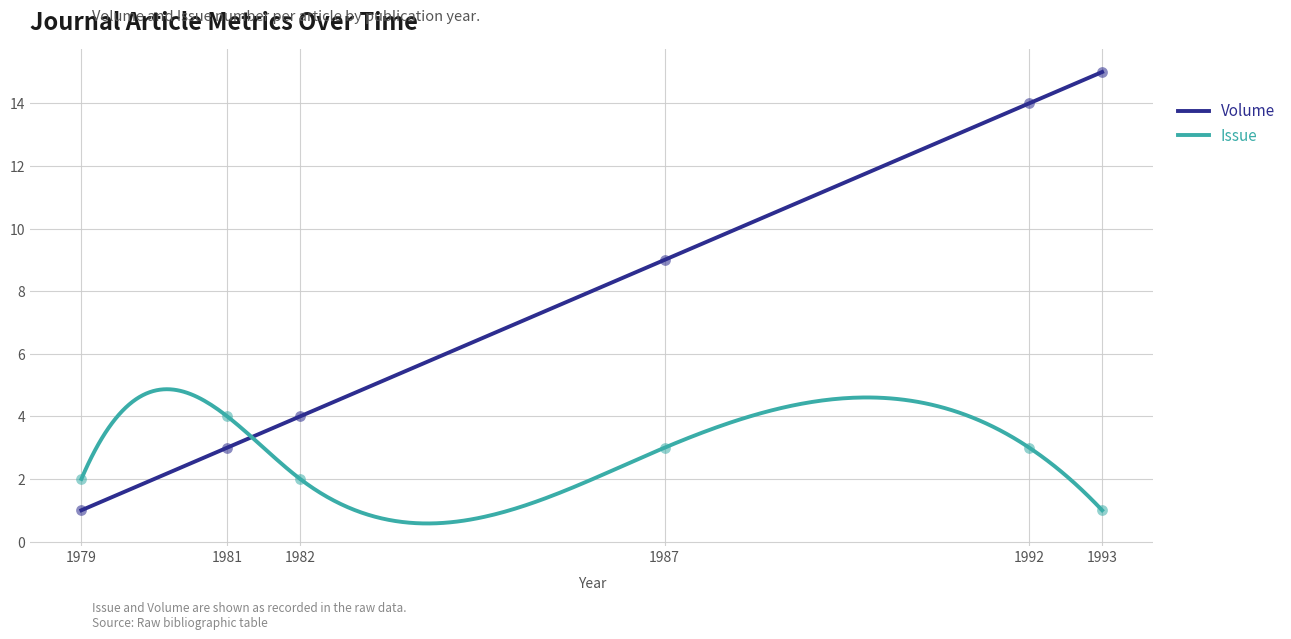

At which category is the sum across all series the highest?

1992